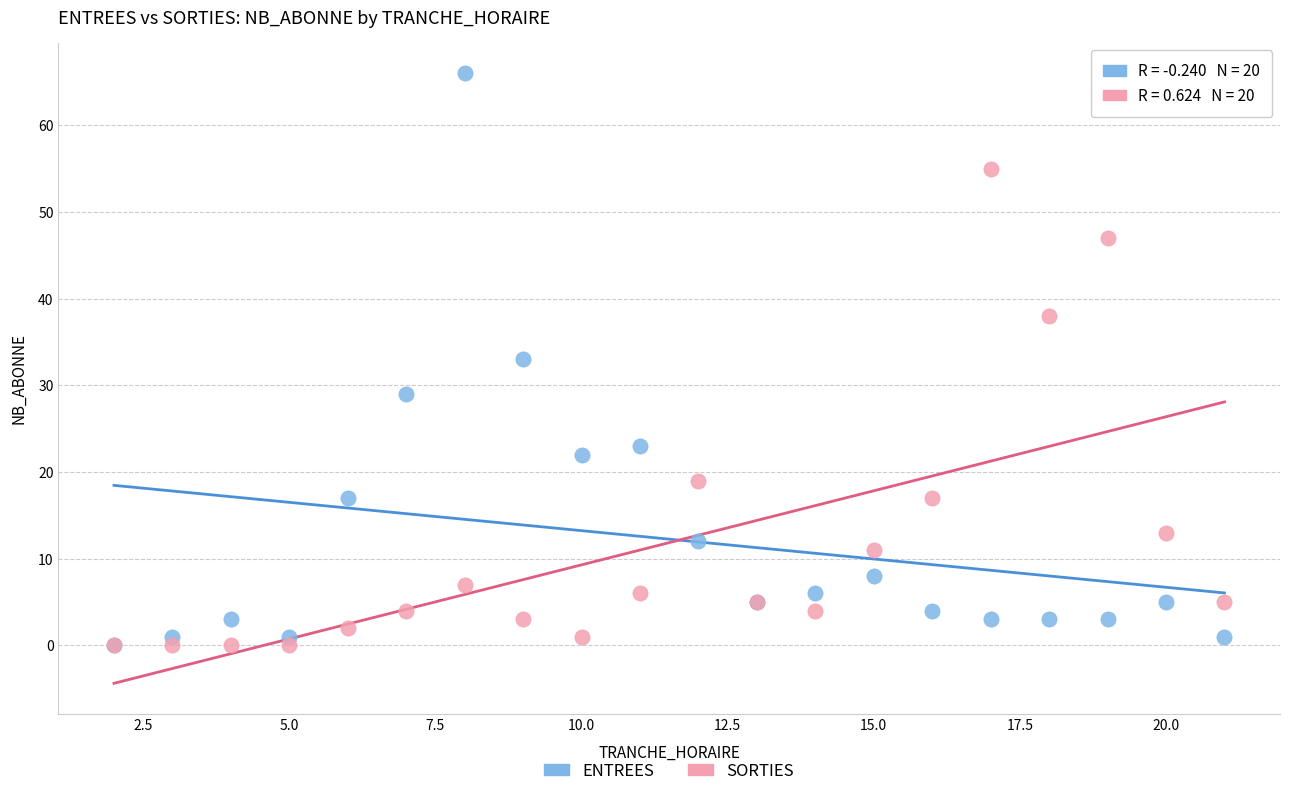

In the SORTIES series, what Y value is closest to 27?

19